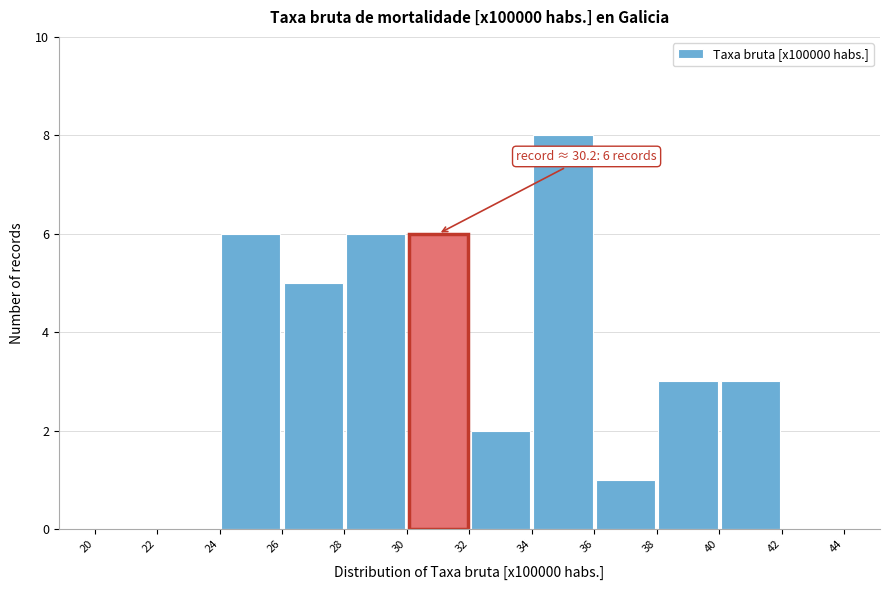

Which range on the x-axis has the tallest bar?

34 to 36